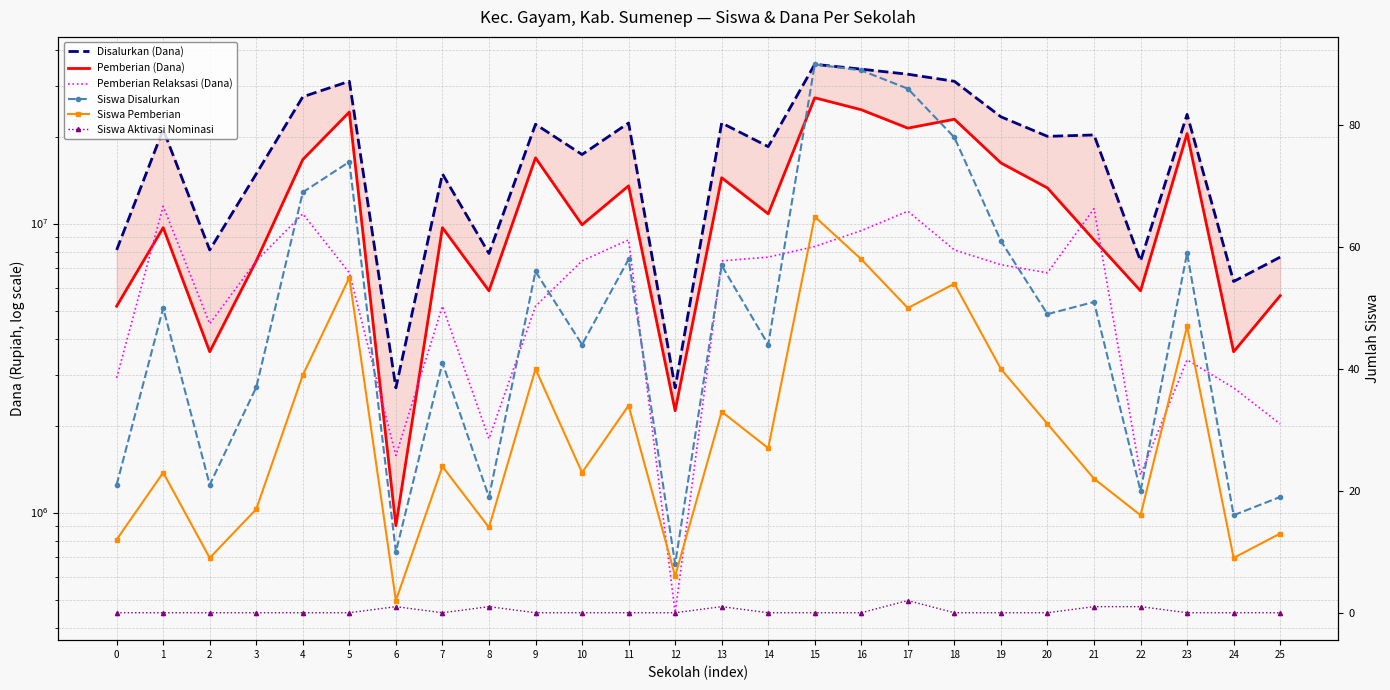

Is it true that Disalurkan (Dana) equals 21150000 at 1?

True